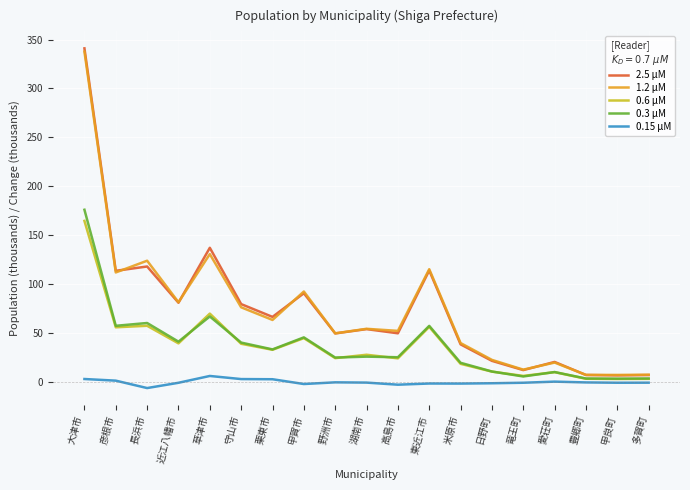

Which series has the widest spread of values?

2.5 μM